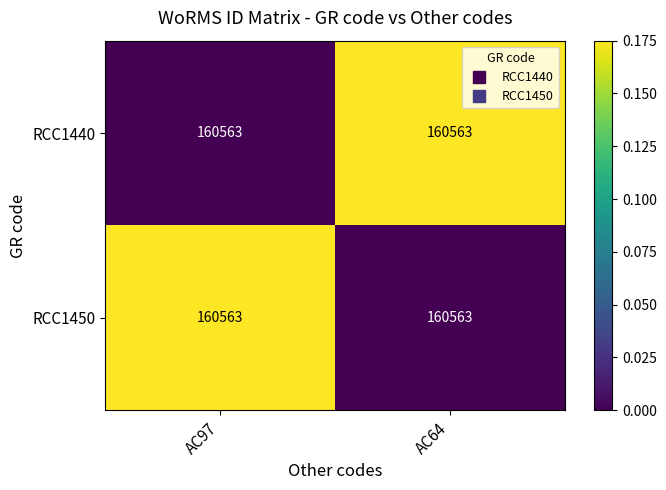

At how many categories does at least one series exceed 0?

2